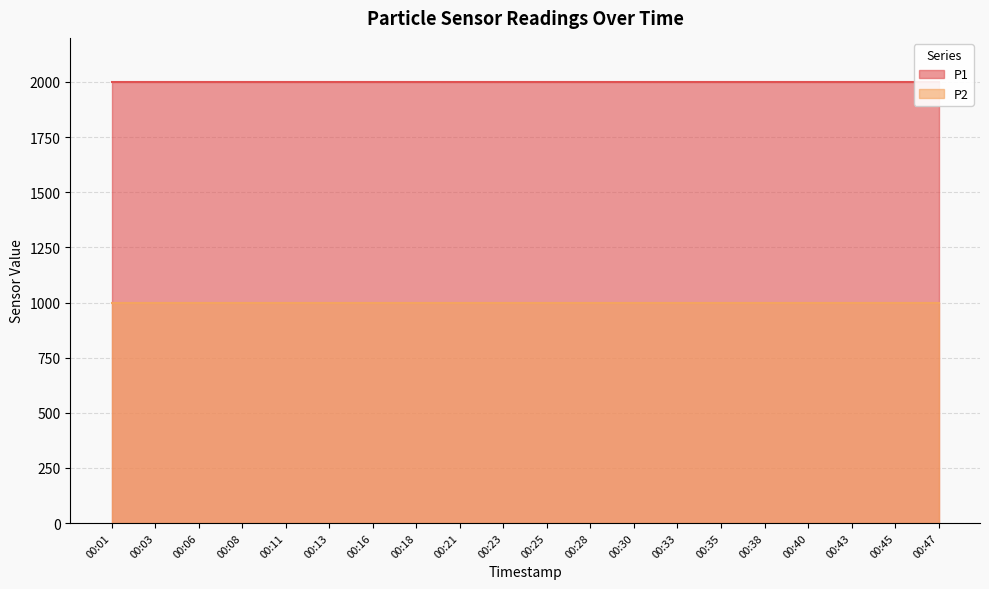

True or false: P2 and P1 intersect in this chart.

False